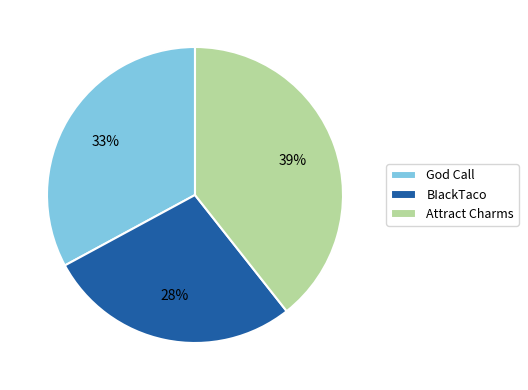

How many segments does this pie chart have?

3